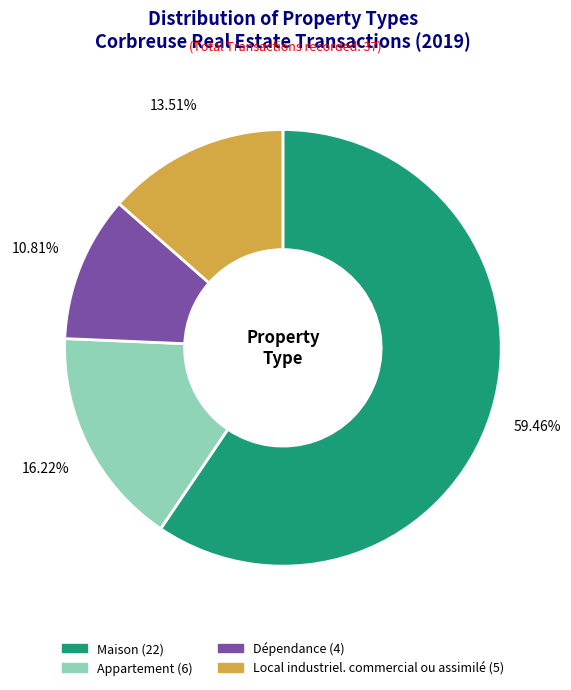

How many slices are in this pie chart?

4